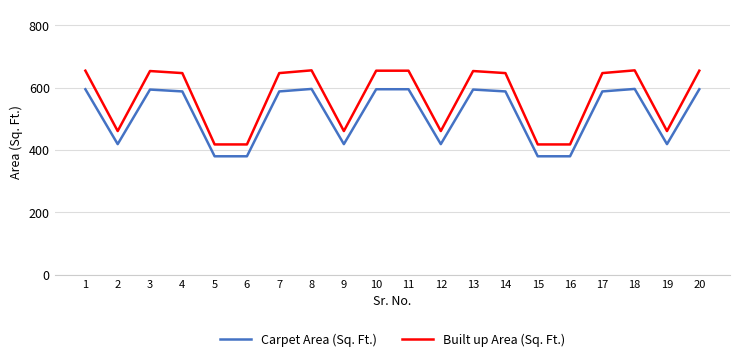

True or false: Built up Area (Sq. Ft.) and Carpet Area (Sq. Ft.) intersect in this chart.

False